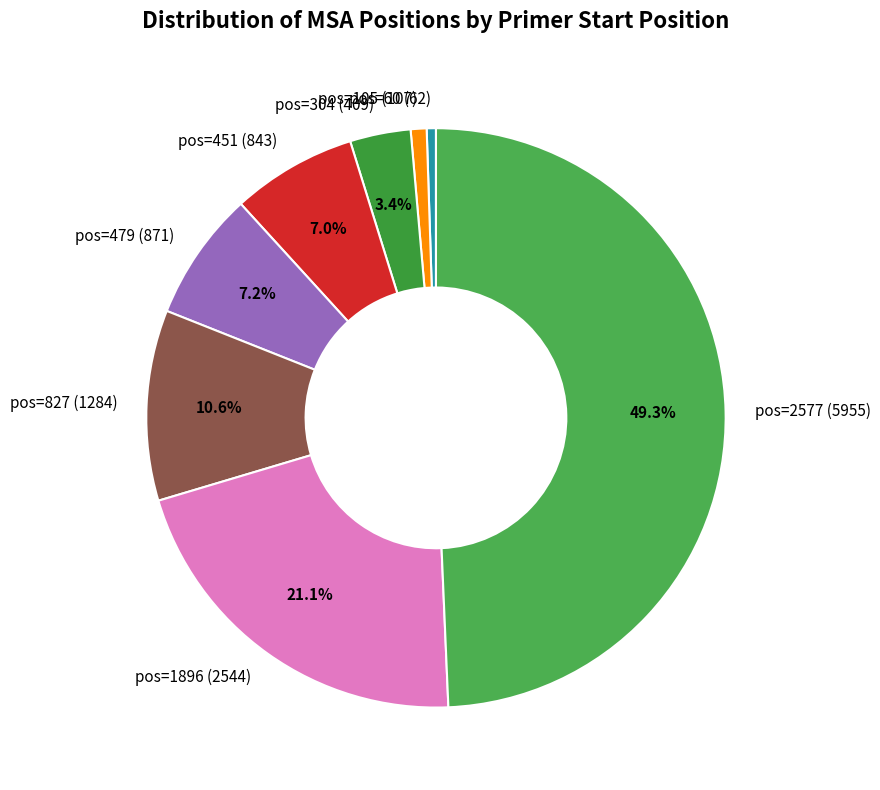

Which has a higher value, pos=827 (1284) or pos=479 (871)?

pos=827 (1284)